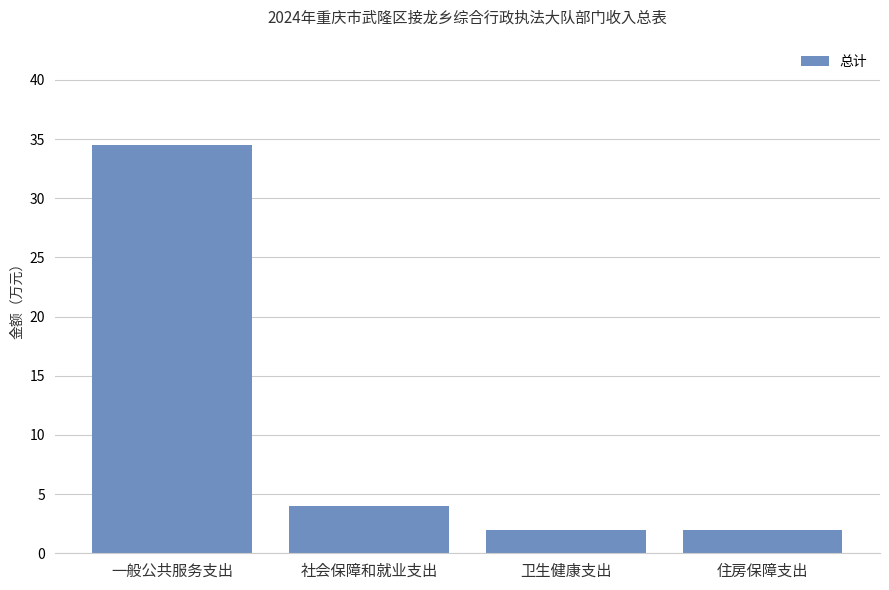

The value at 社会保障和就业支出 is 6.3. True or false?

False